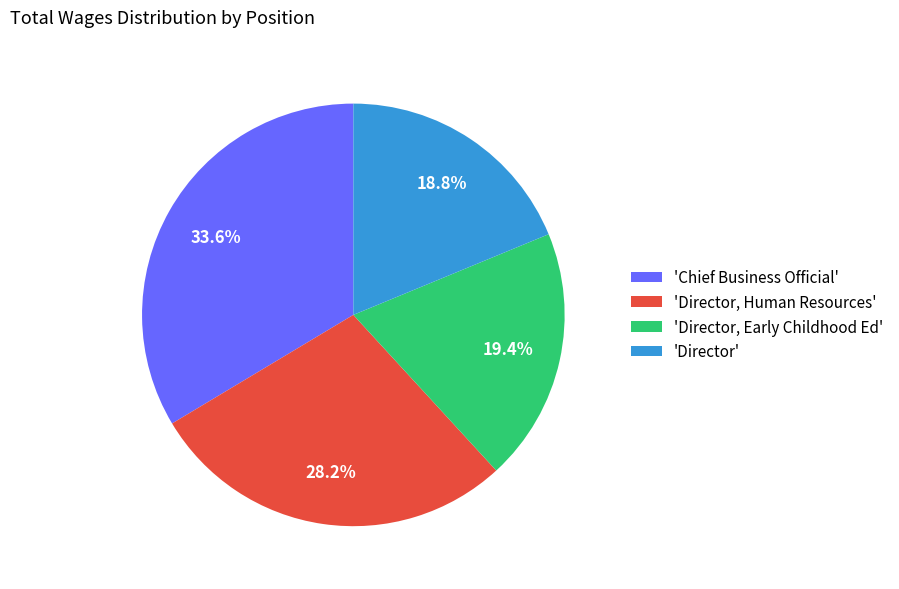

Between 'Chief Business Official' and 'Director, Human Resources', which is larger?

'Chief Business Official'